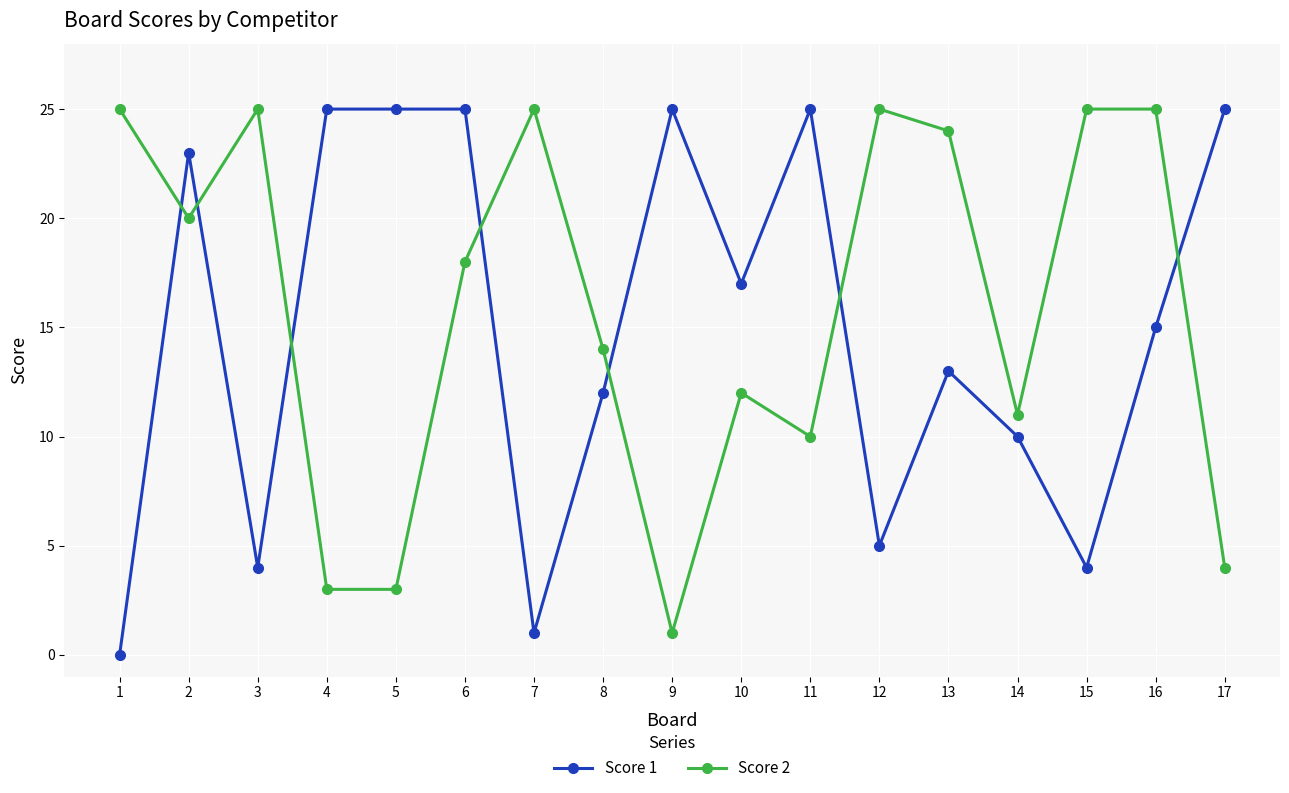

True or false: Score 2 has more than 2 points higher than both neighbors.

True